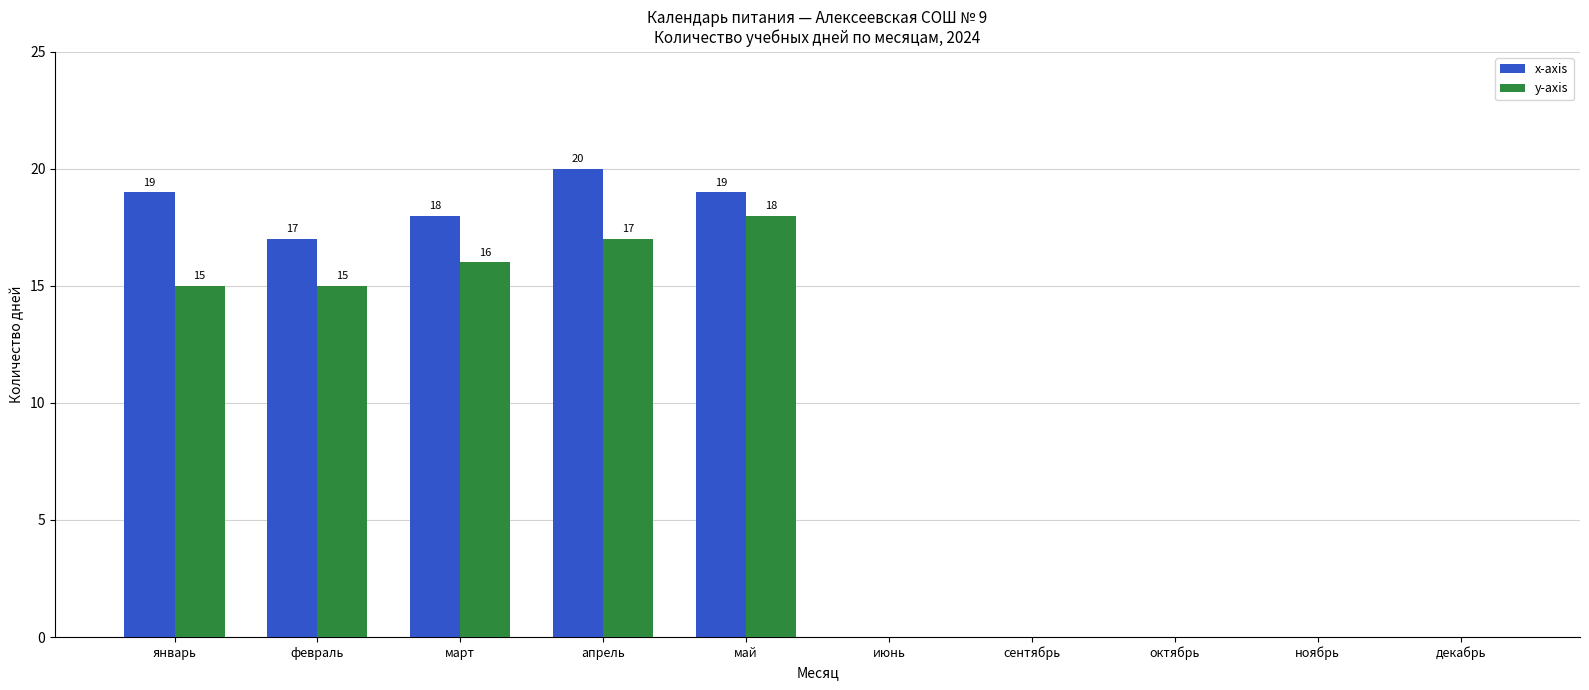

Reading left to right, what are all the values shown in this chart?

x-axis: 19	17	18	20	19	0	0	0	0	0
y-axis: 15	15	16	17	18	0	0	0	0	0